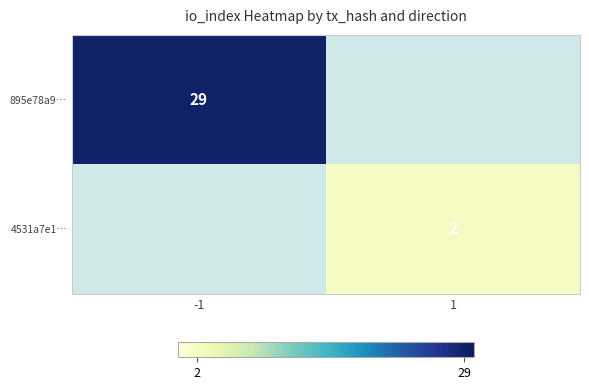

Is the value of 895e78a9… at -1 greater than the value of 4531a7e1… at 1?

Yes